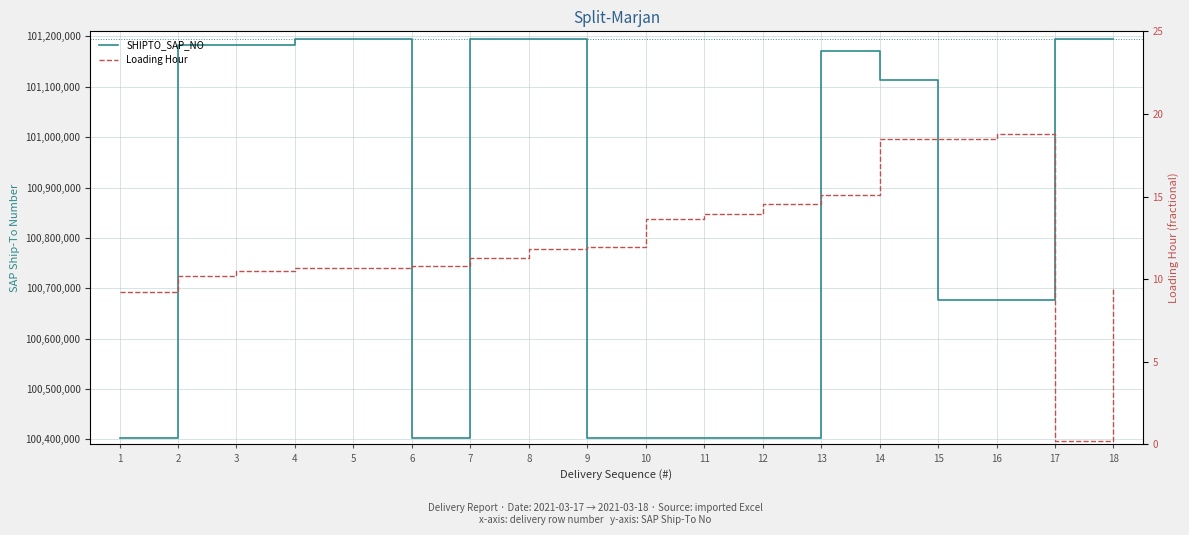

What is the value of the SHIPTO_SAP_NO point at the 8th from the left?

101194523.0